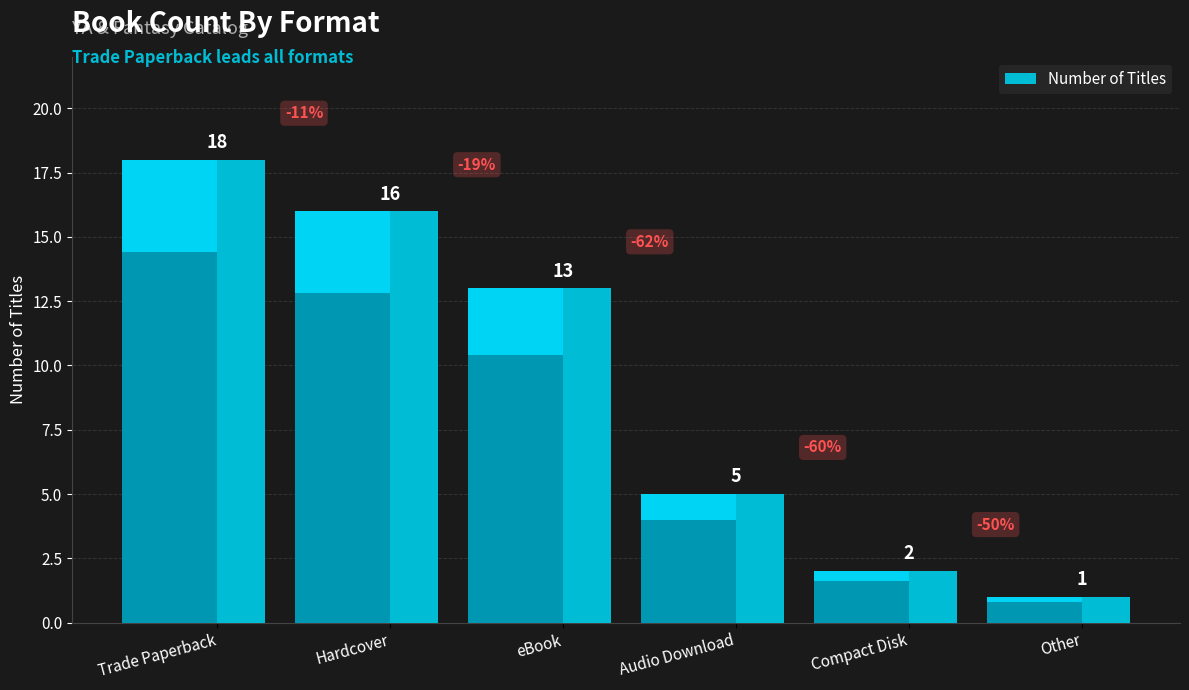

Which has a higher value, Other or Hardcover?

Hardcover